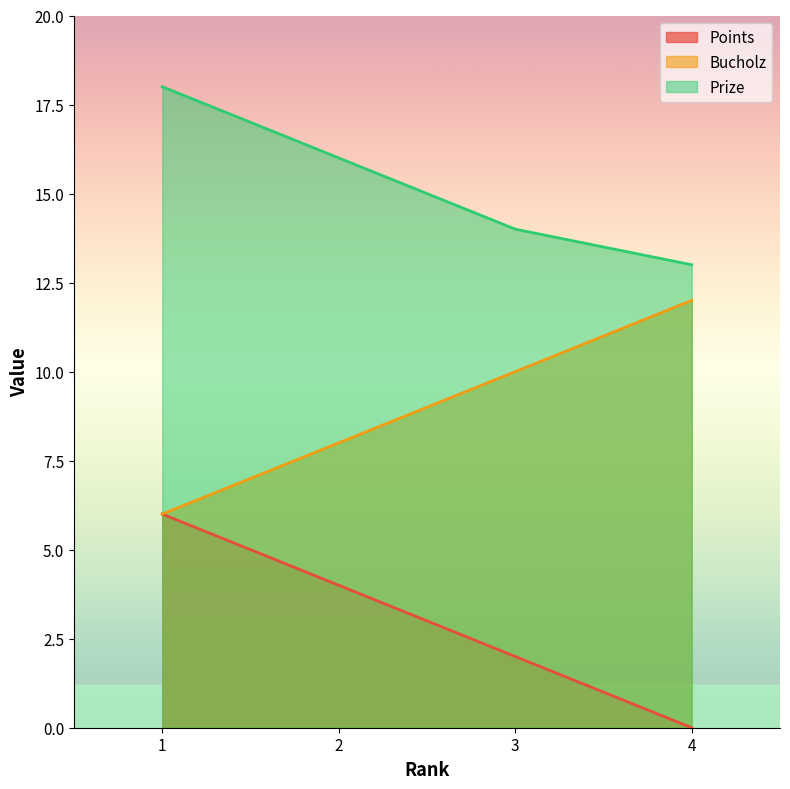

Which series has the largest range (max minus min)?

Points